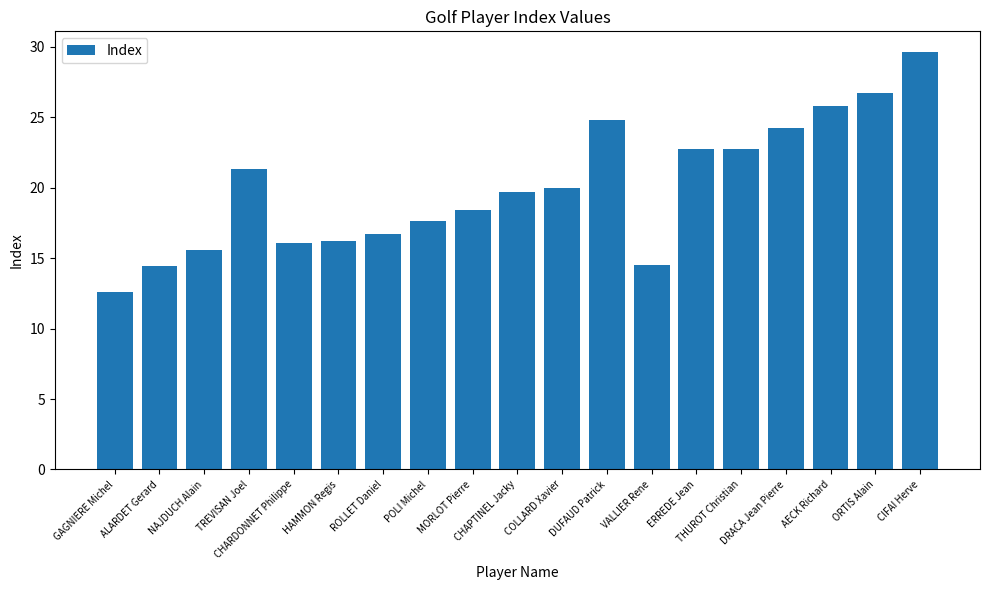

What is the minimum value shown in the chart?

12.6